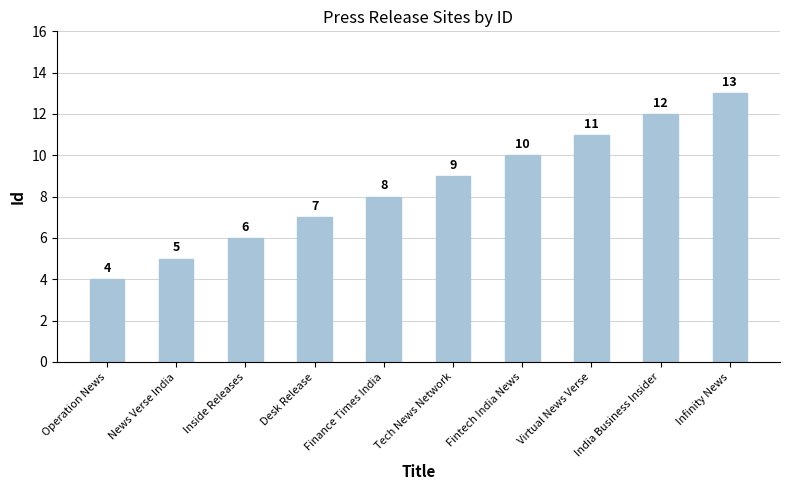

The value at Infinity News is 13. True or false?

True